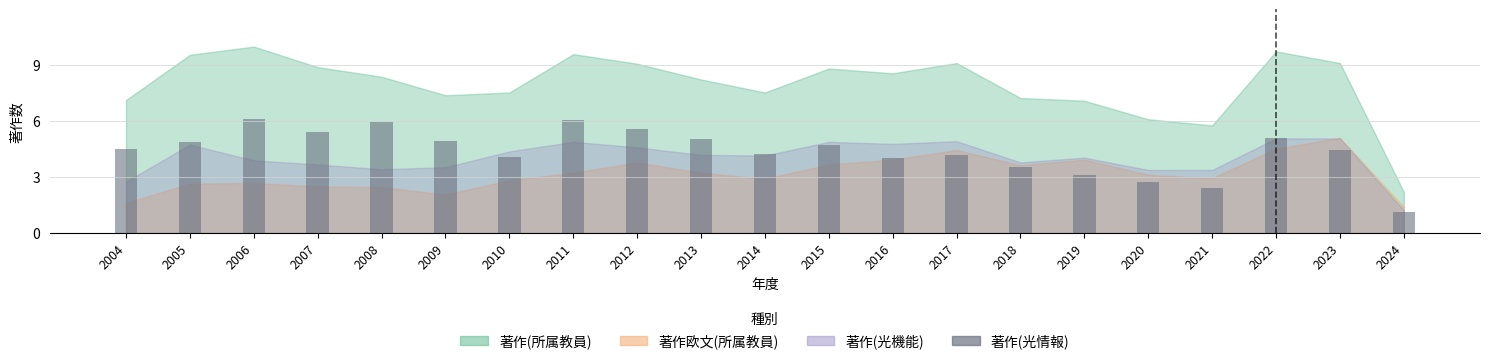

The chart shows a value of 2.0 at 2015. True or false?

False